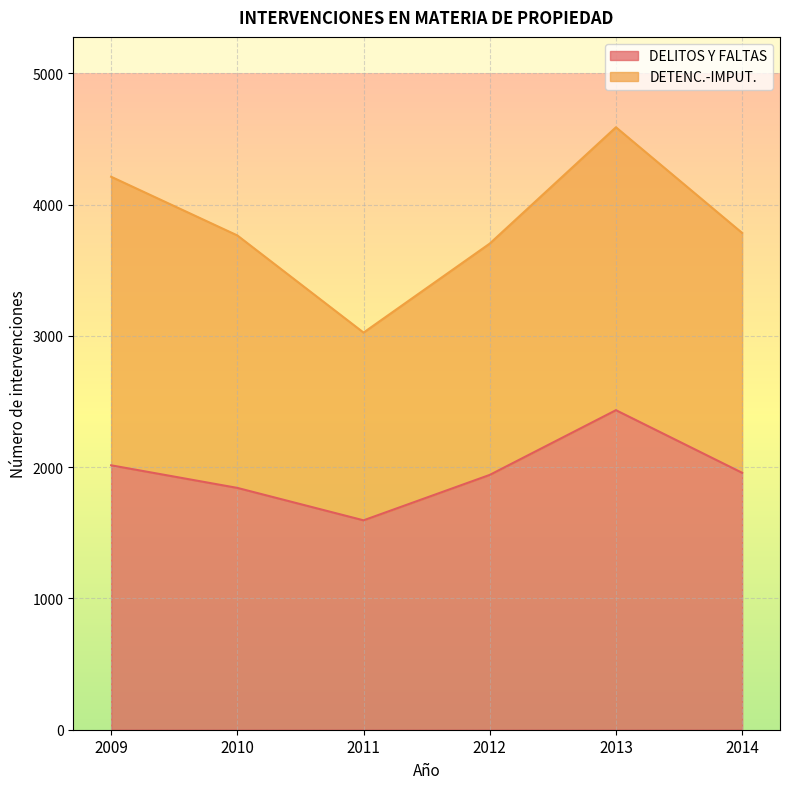

The value at 2009 is 574. True or false?

False